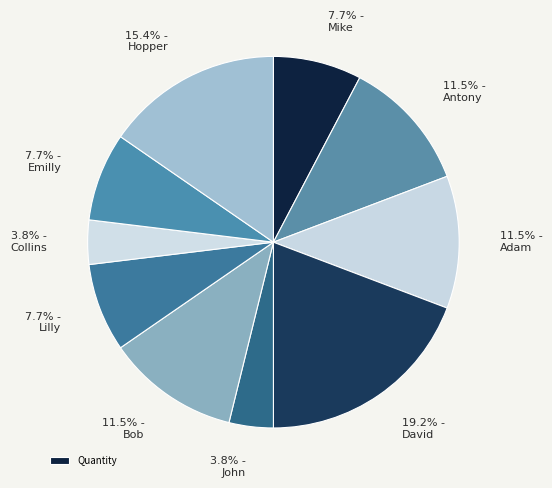

What is the ratio of the value at 7.7% - Lilly to the value at 3.8% - Collins?

2.0